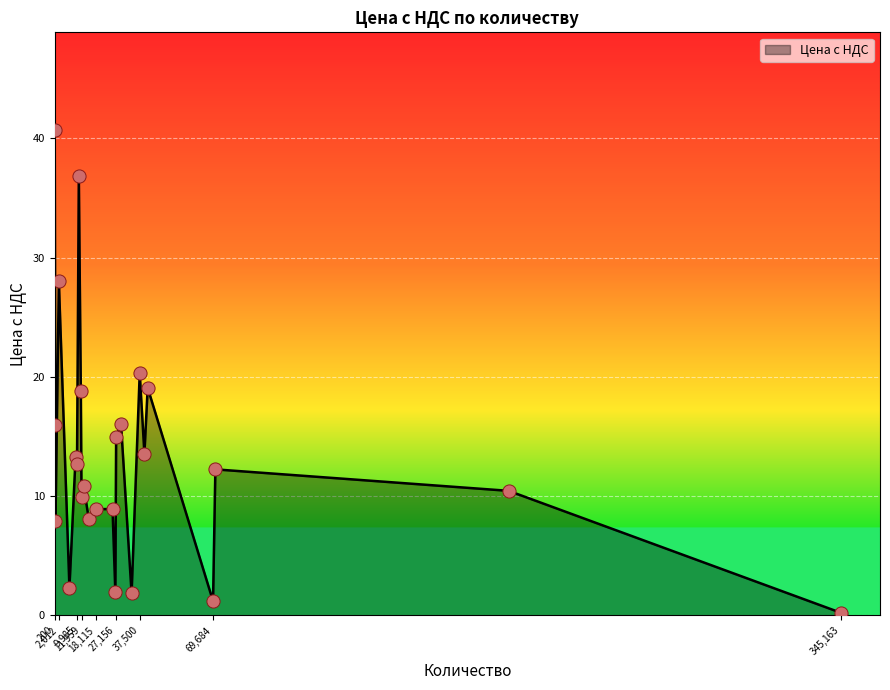

What is the greatest value displayed?

40.8